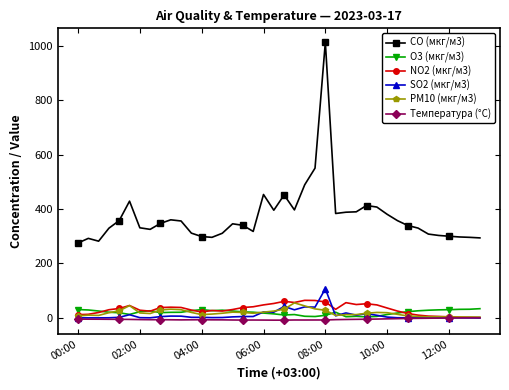

True or false: CO (мкг/м3) and O3 (мкг/м3) cross at least once.

False